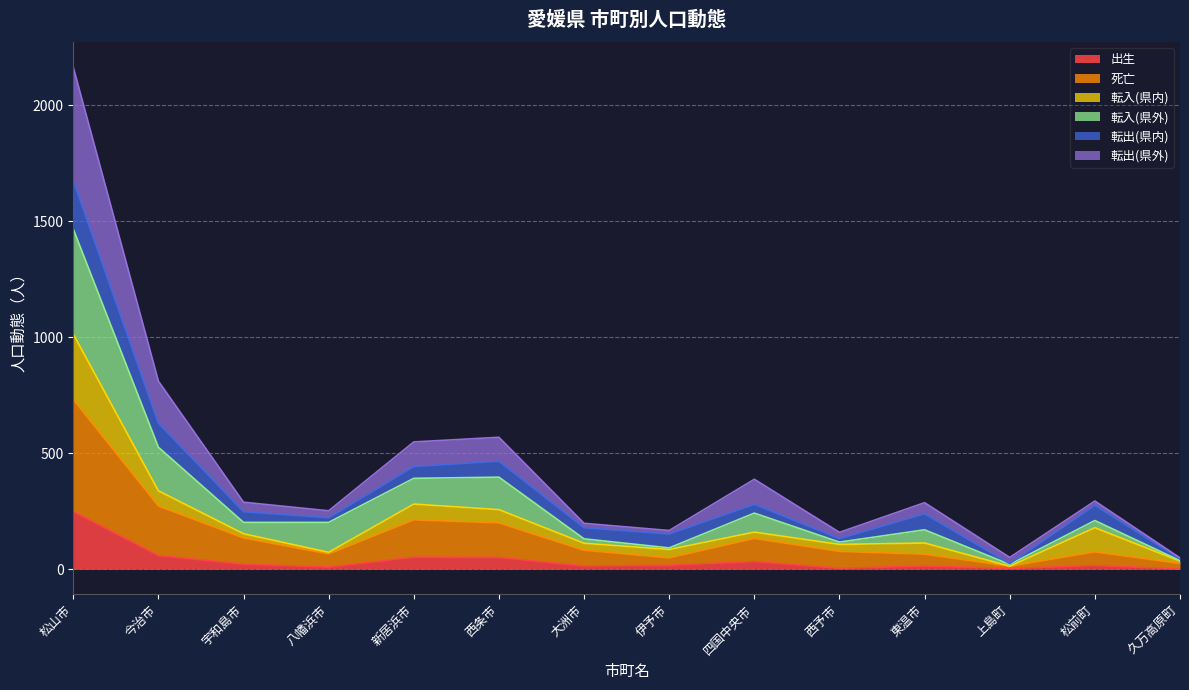

What is the maximum value for 出生?

249